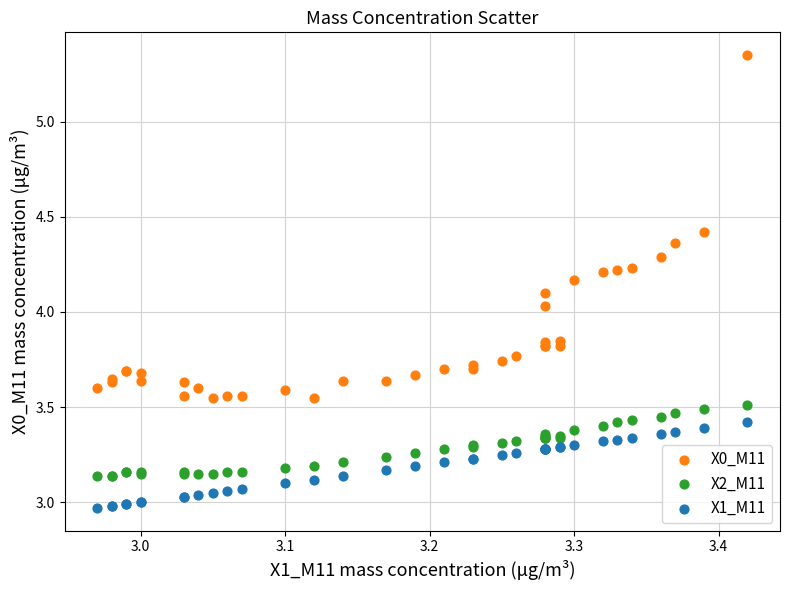

Which series contains the highest Y value?

X0_M11